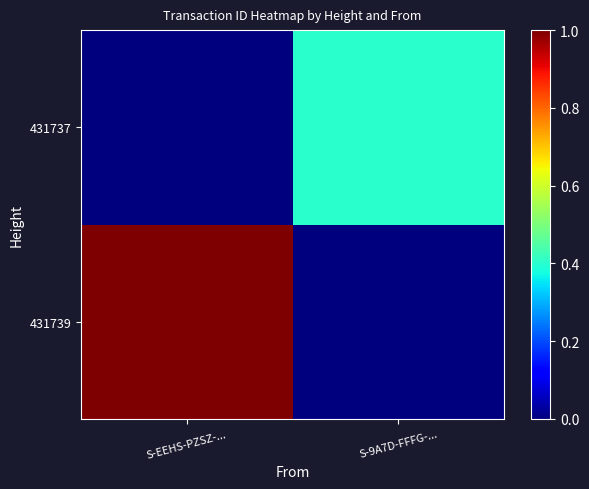

Which label corresponds to the smallest value in the chart?

S-9A7D-FFFG-...